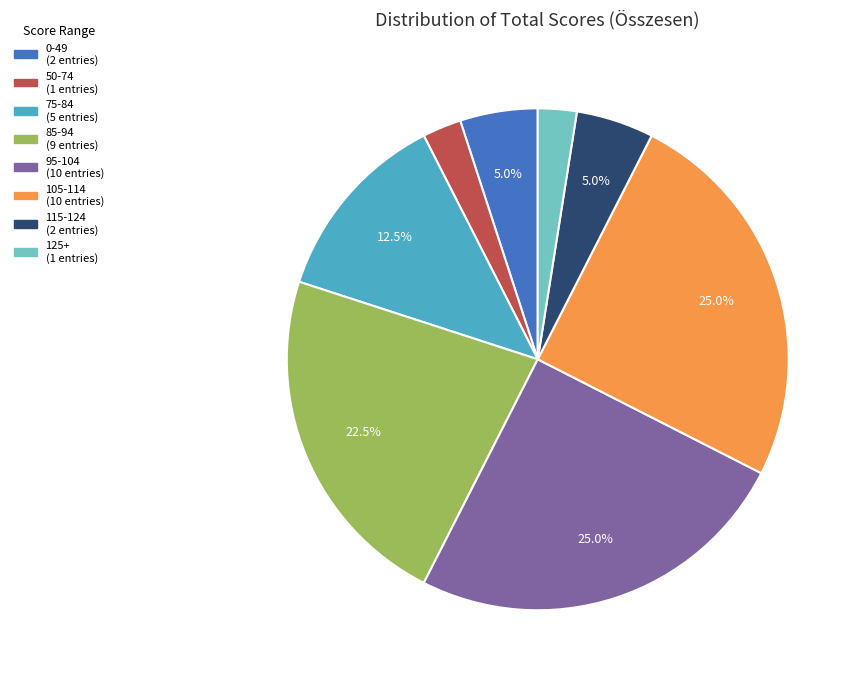

Is there any slice that represents more than half of the pie?

No